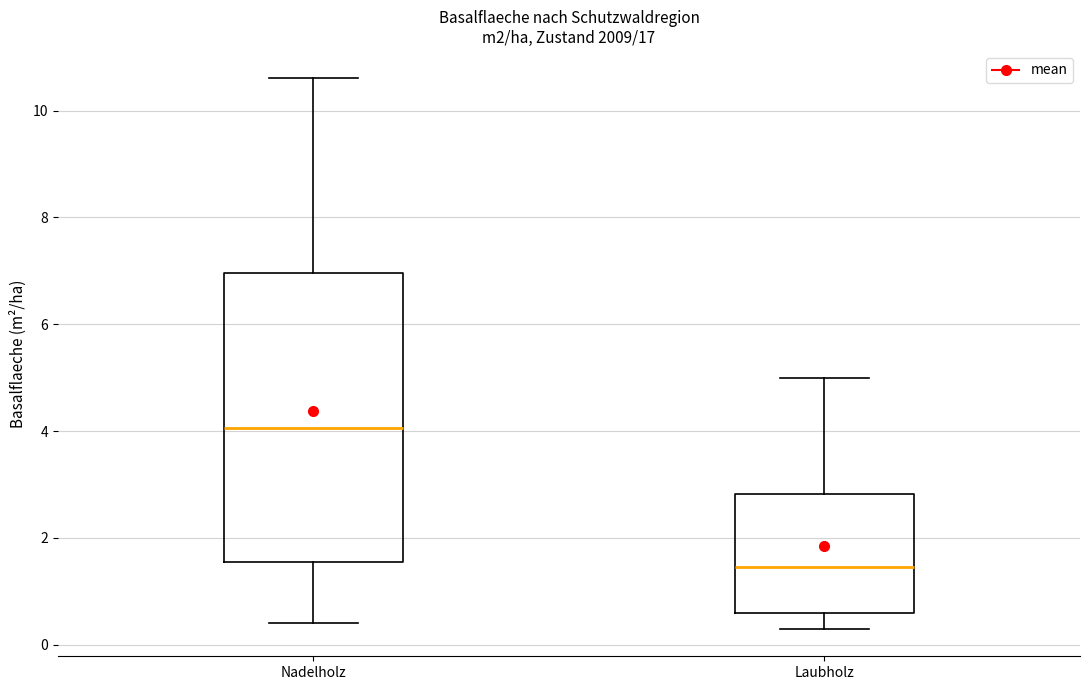

Which box has the highest median line?

Nadelholz